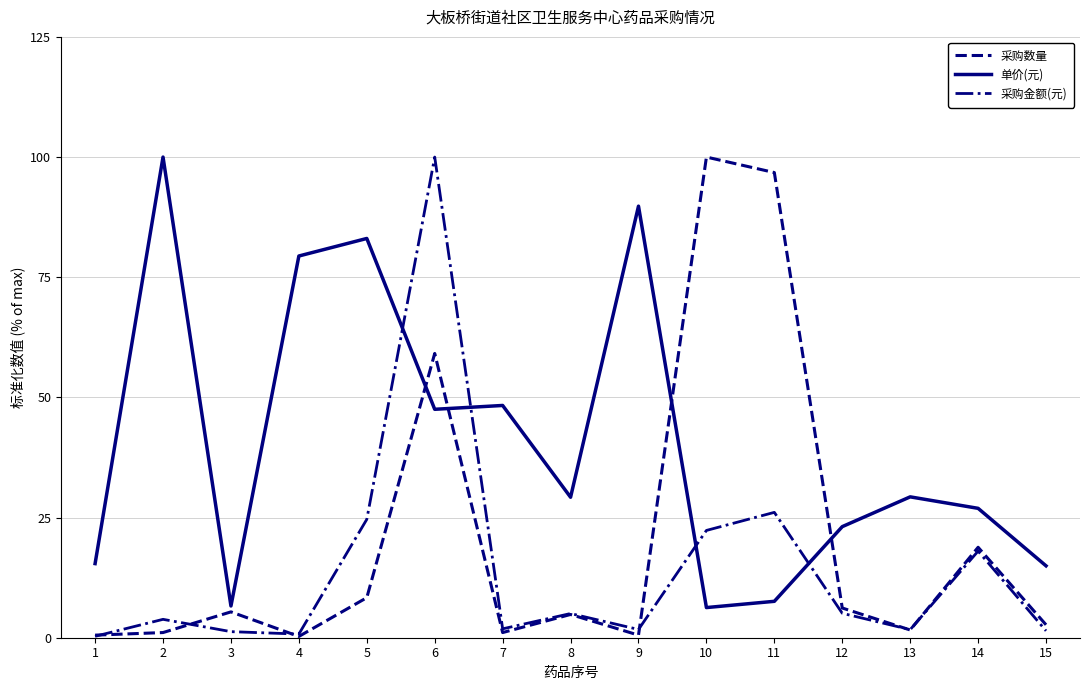

What are all the series names shown in the legend?

采购数量, 单价(元), 采购金额(元)